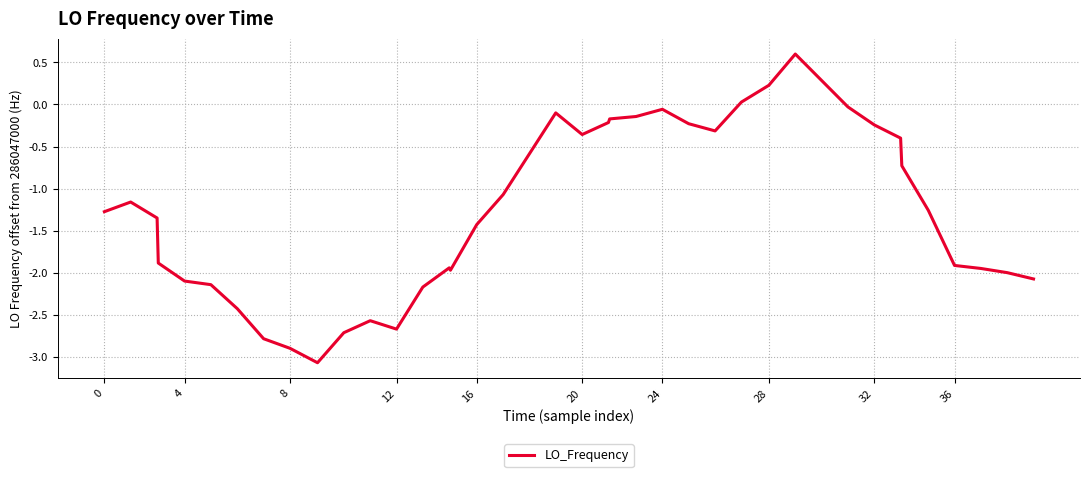

What is the greatest value displayed?

0.6